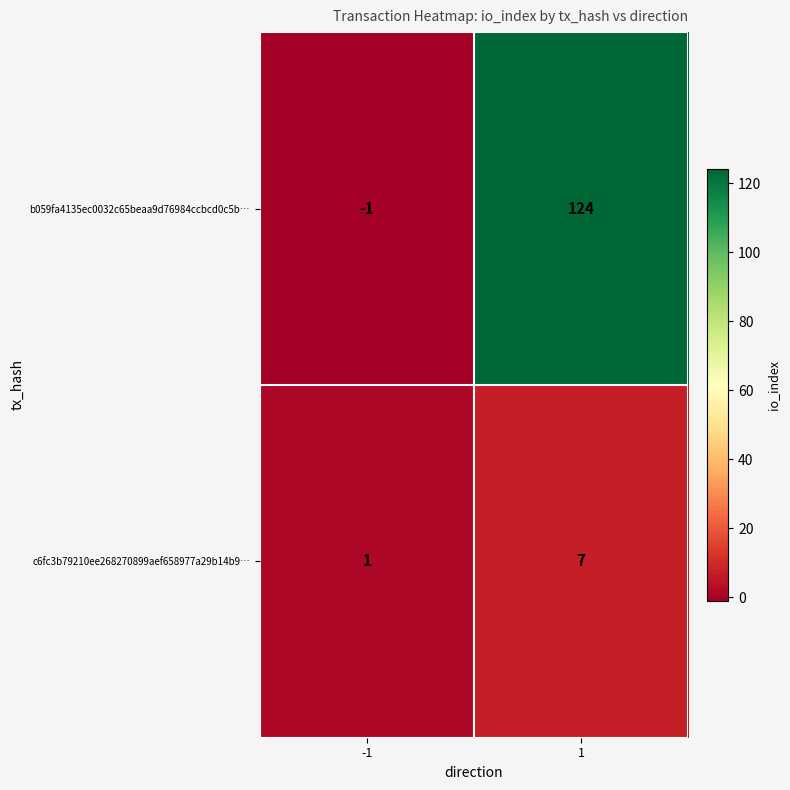

At how many categories does at least one series exceed 71?

1